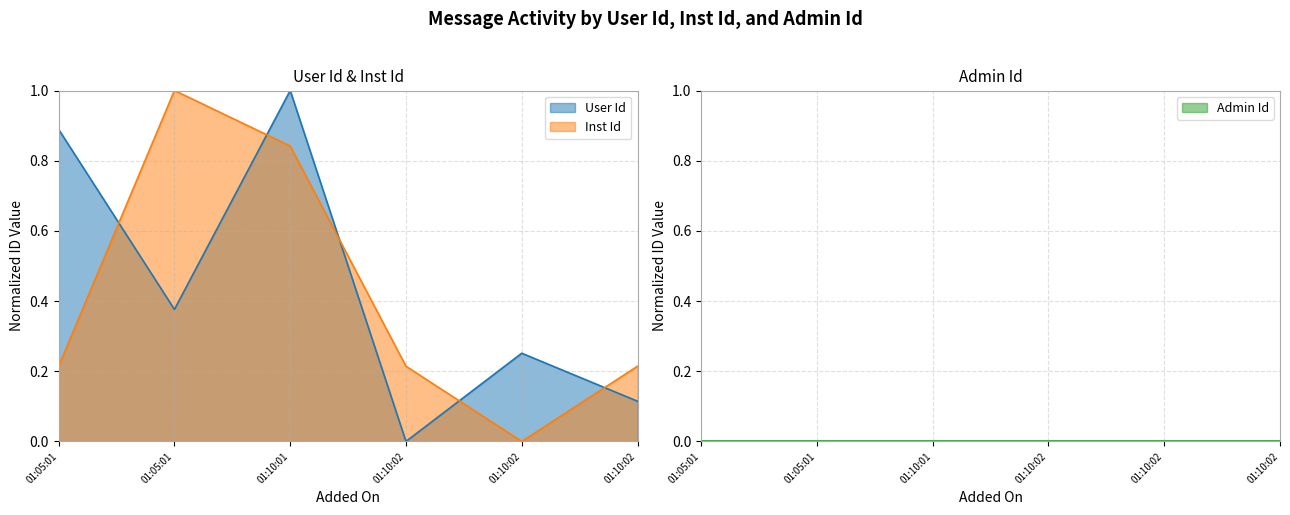

Which series changed the most between 01:05:01 and 01:10:02?

User Id